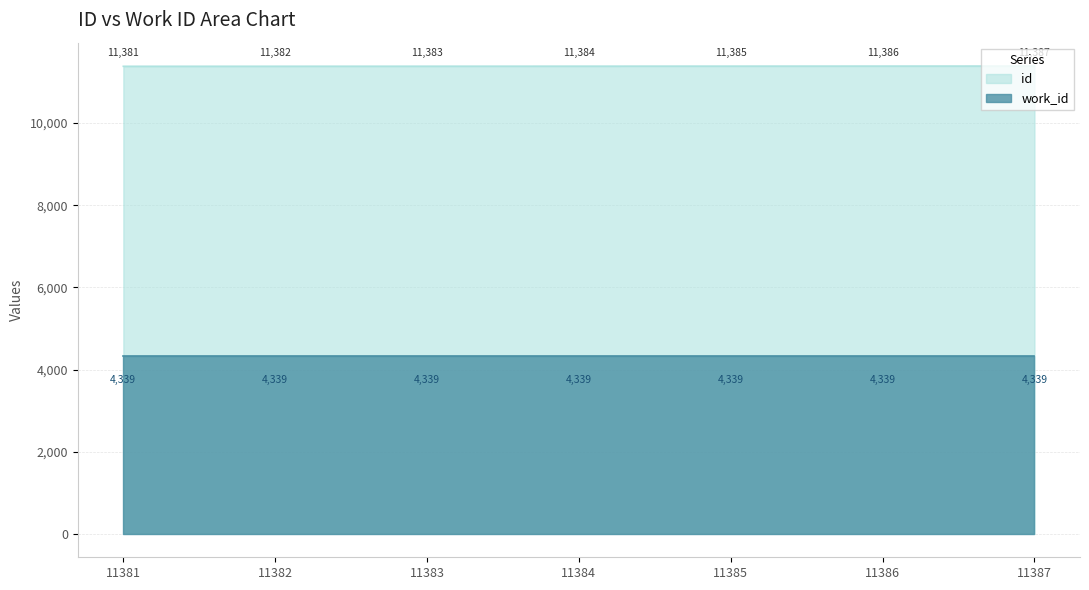

What is the greatest value displayed?

11387